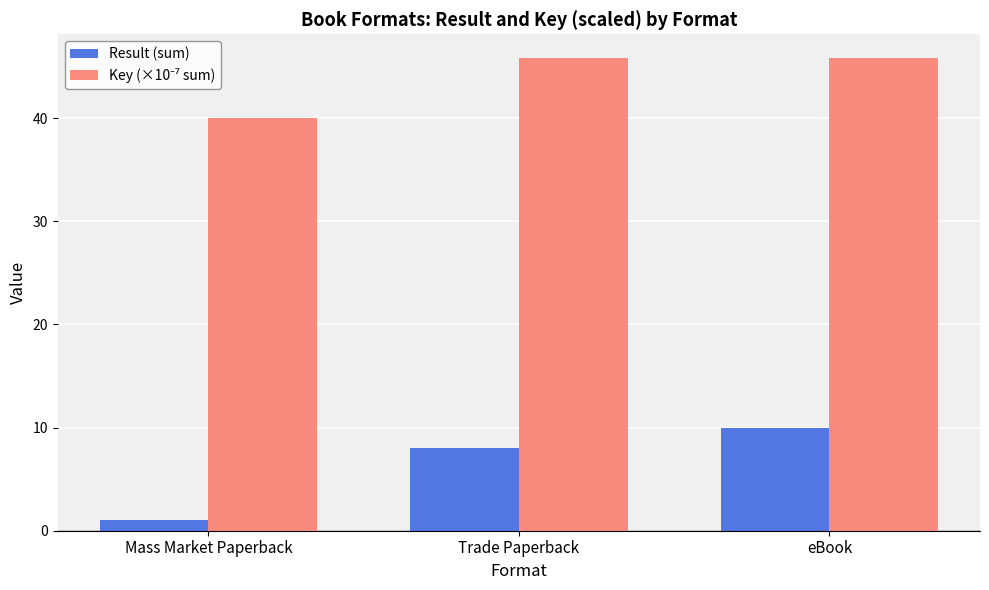

List the labels in order of Result (sum) value, largest first.

eBook, Trade Paperback, Mass Market Paperback